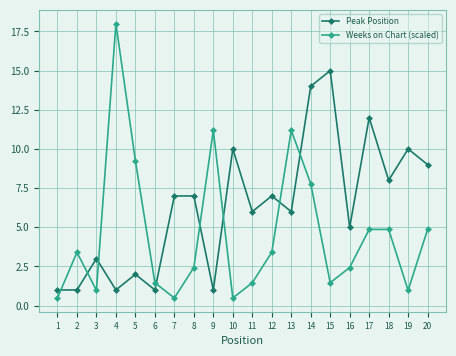

True or false: Weeks on Chart (scaled) has more than 2 points higher than both neighbors.

True